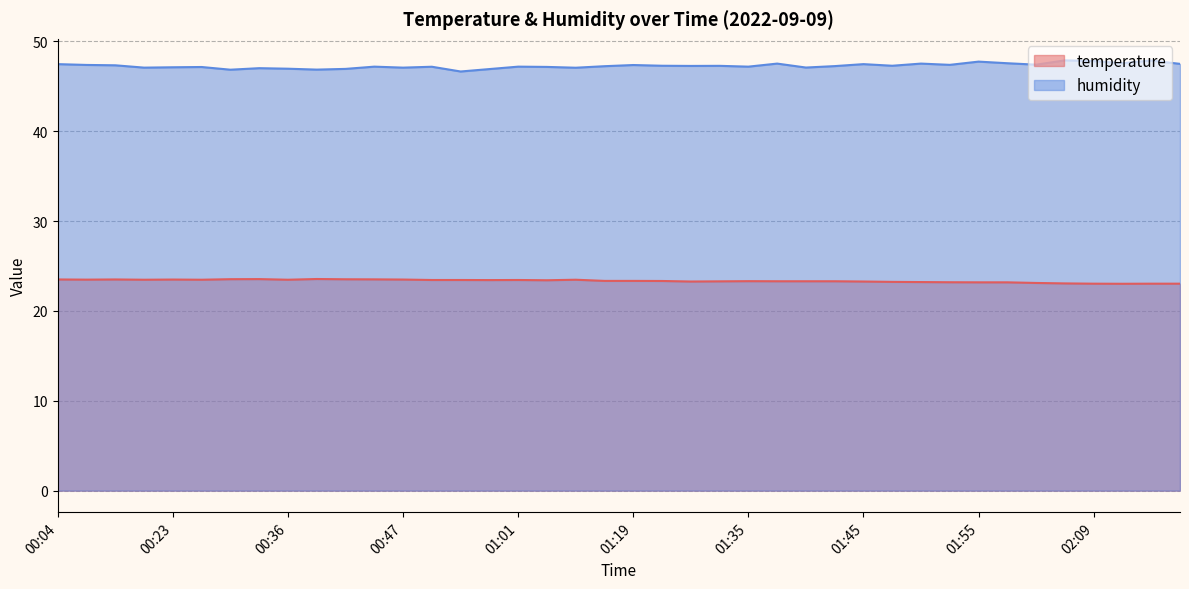

What are all the series names shown in the legend?

temperature, humidity